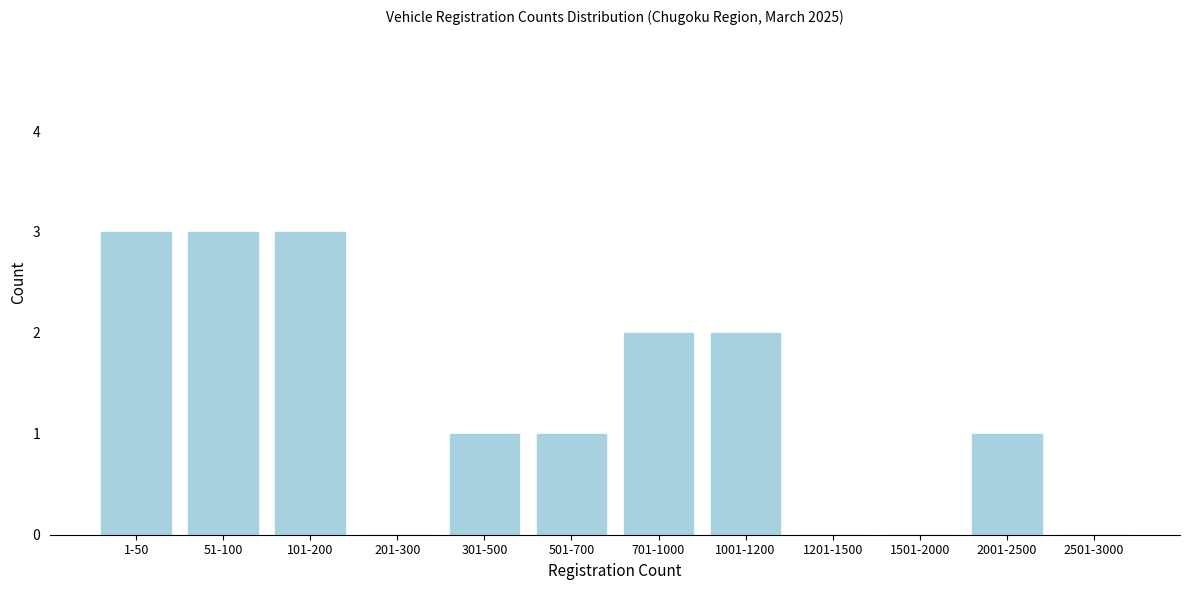

Reading left to right, extract all data points from this chart.

1-50=3	51-100=3	101-200=3	201-300=0	301-500=1	501-700=1	701-1000=2	1001-1200=2	1201-1500=0	1501-2000=0	2001-2500=1	2501-3000=0